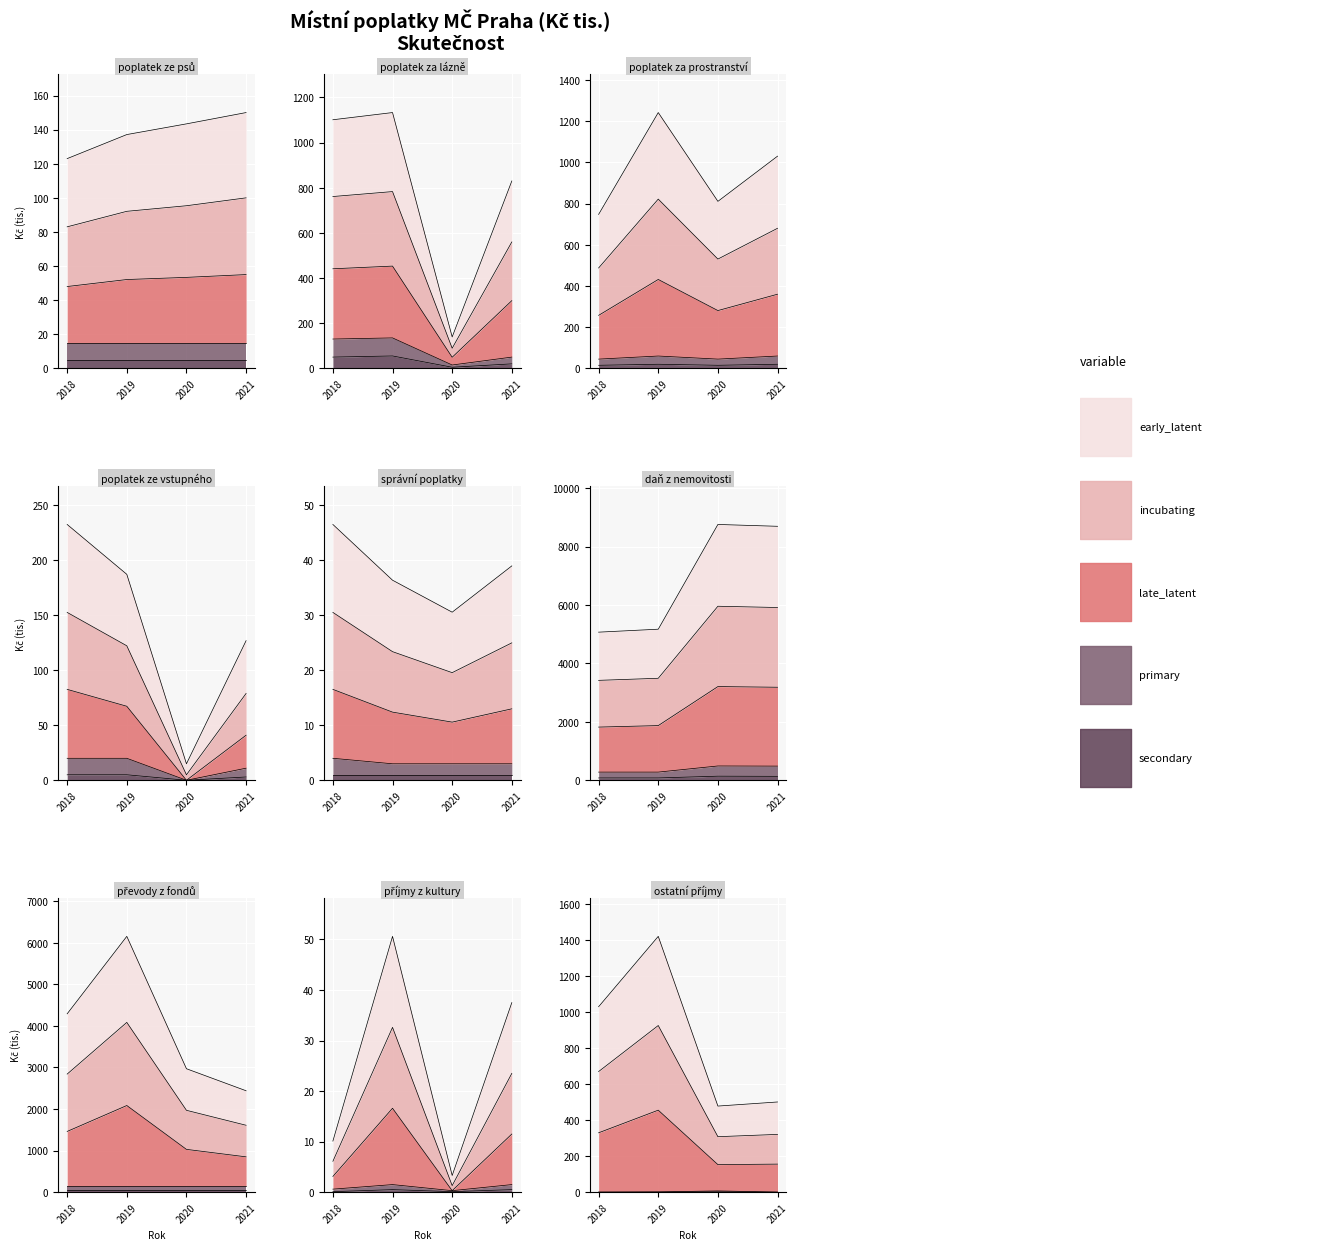

True or false: správní poplatky has a value of 19.1 at 2018.

False